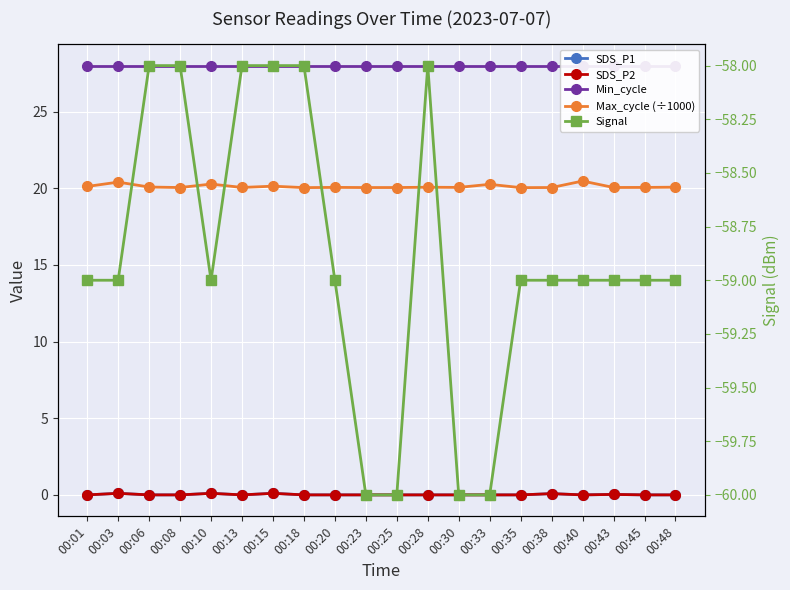

At 00:08, list the series in order from smallest to largest.

Signal, SDS_P1, SDS_P2, Max_cycle (÷1000), Min_cycle